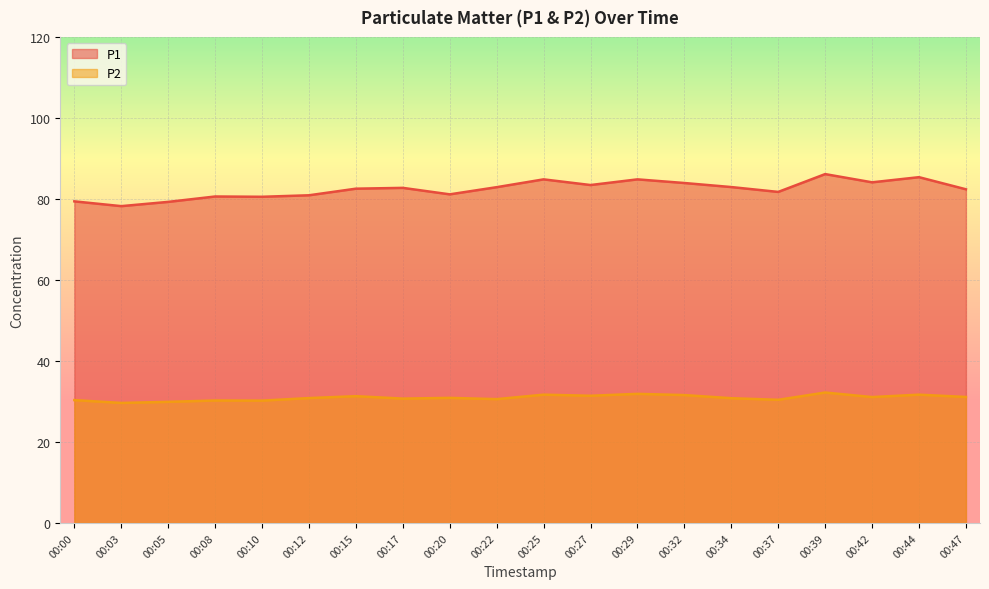

Where is P2 nearest to the value 30?

00:05